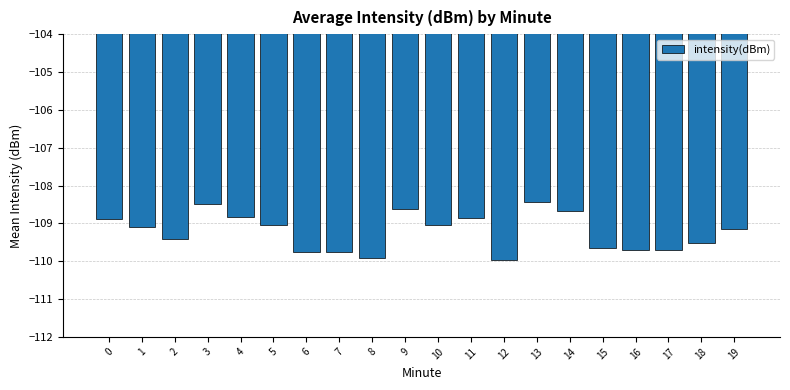

What is the minimum value shown in the chart?

-110.0